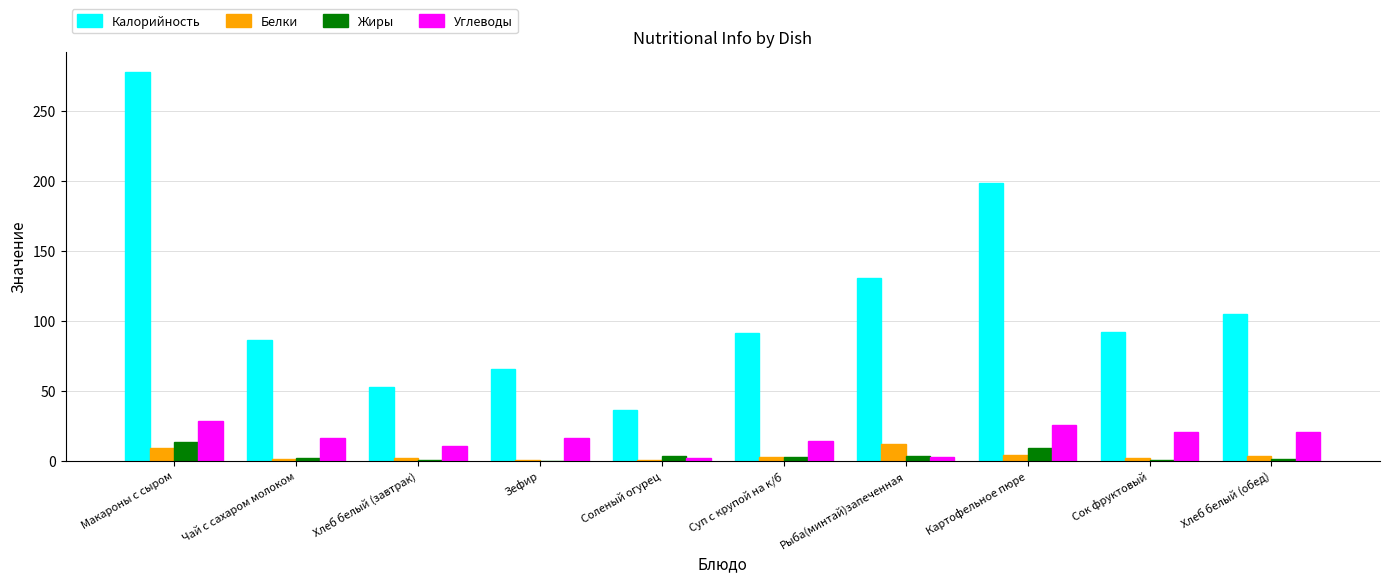

What are all the series names shown in the legend?

Калорийность, Белки, Жиры, Углеводы